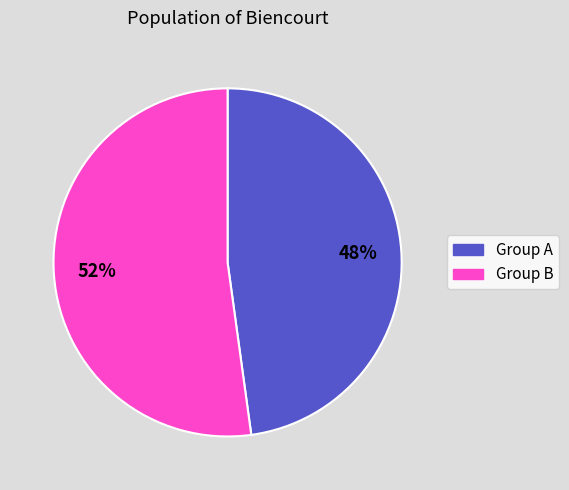

To the nearest percent, what is the average slice percentage?

50%